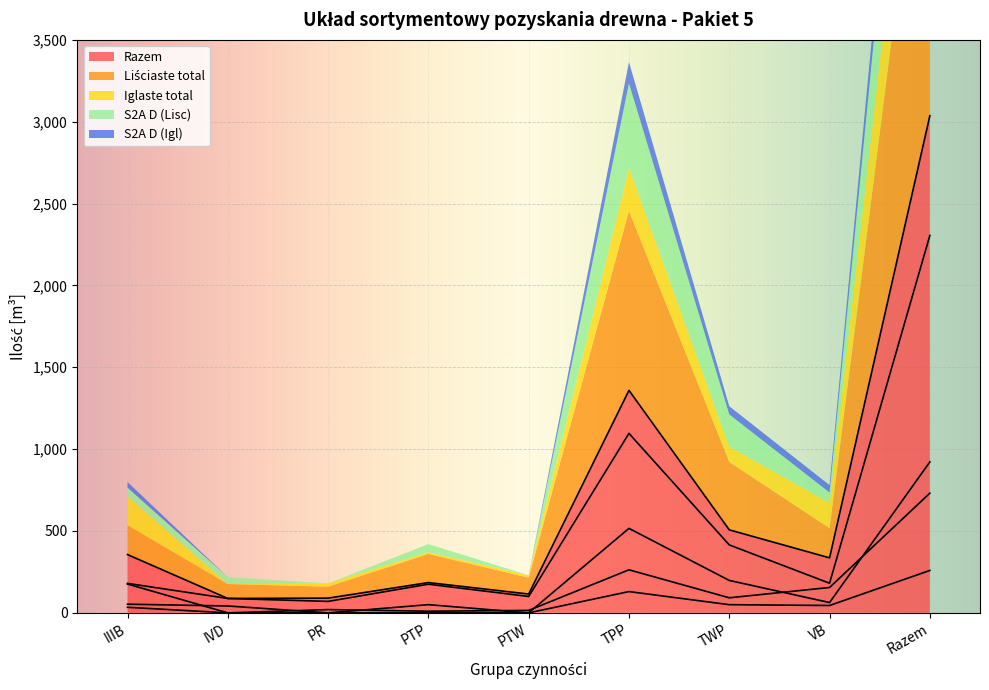

What are all the series names shown in the legend?

Razem, Liściaste total, Iglaste total, S2A D (Lisc), S2A D (Igl)